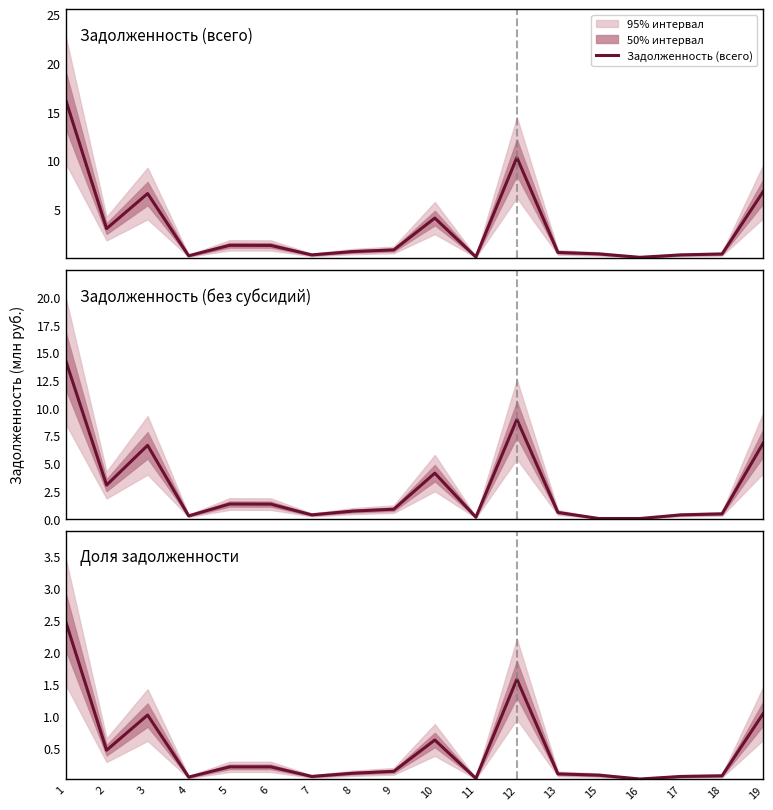

At which label is Задолженность (всего) closest to 8?

19